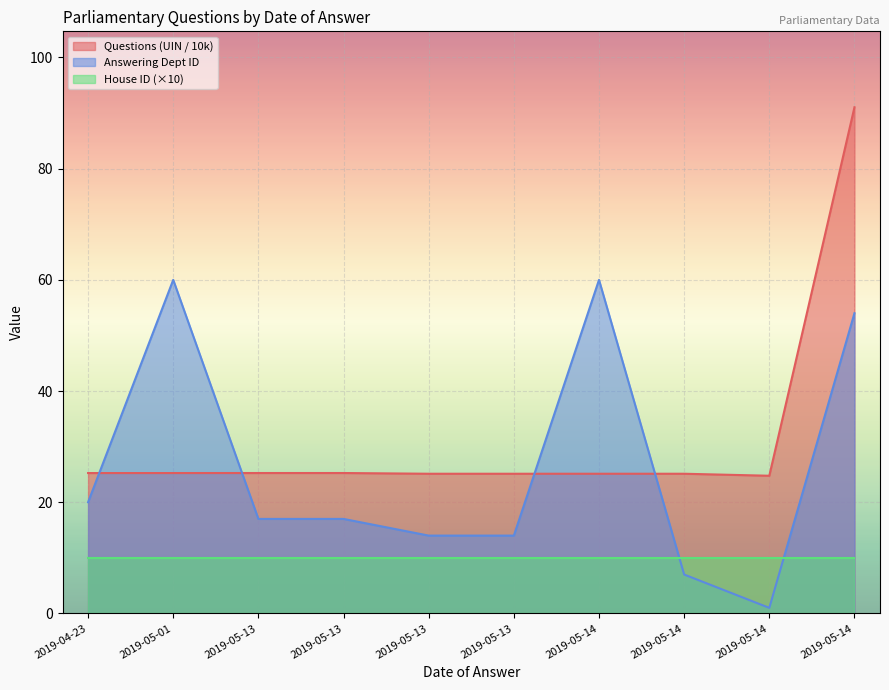

How many series are shown in this chart?

3